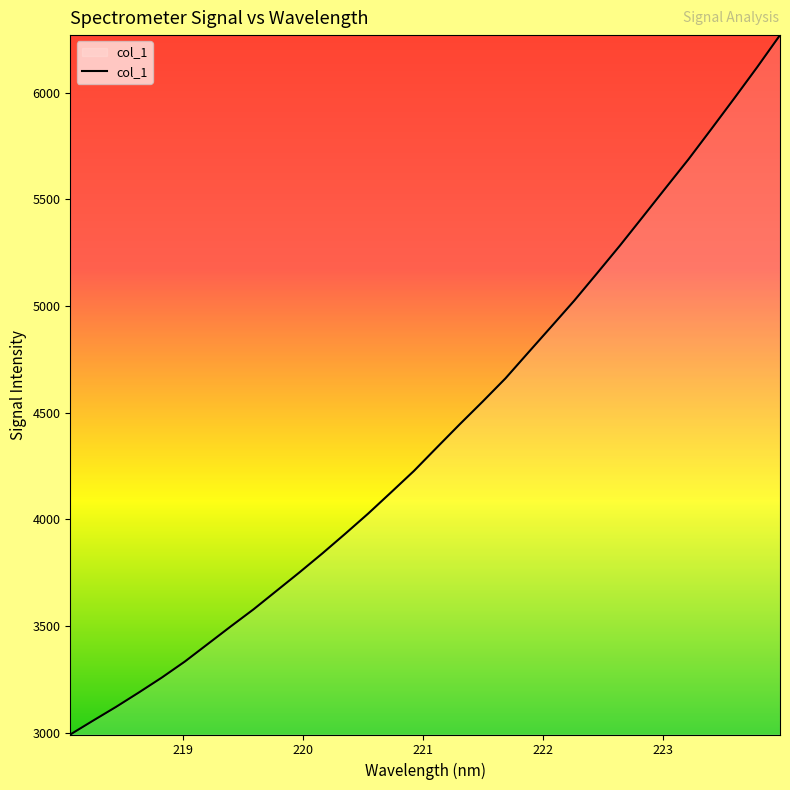

What is the difference between the maximum and minimum values?

3278.2